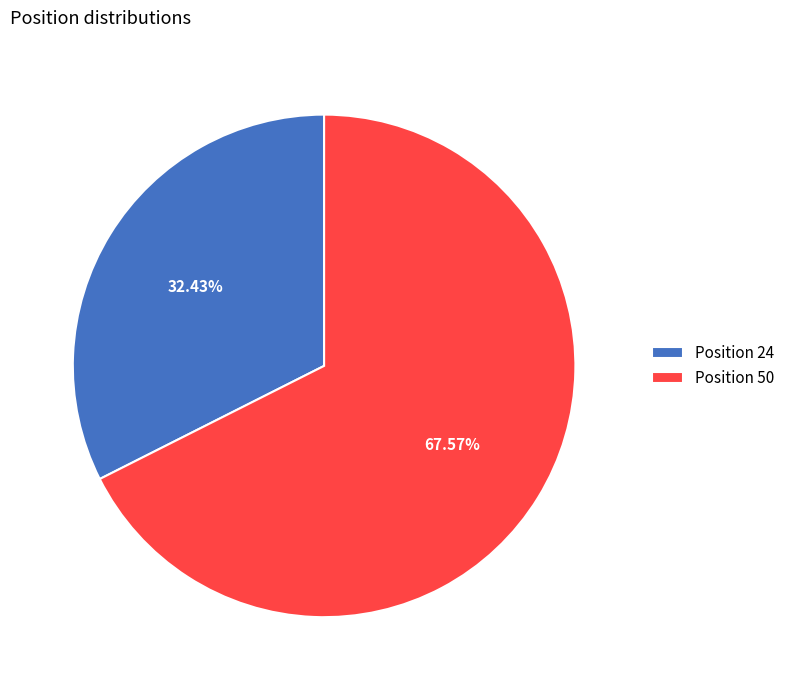

Rank the categories by value from highest to lowest.

Position 50, Position 24